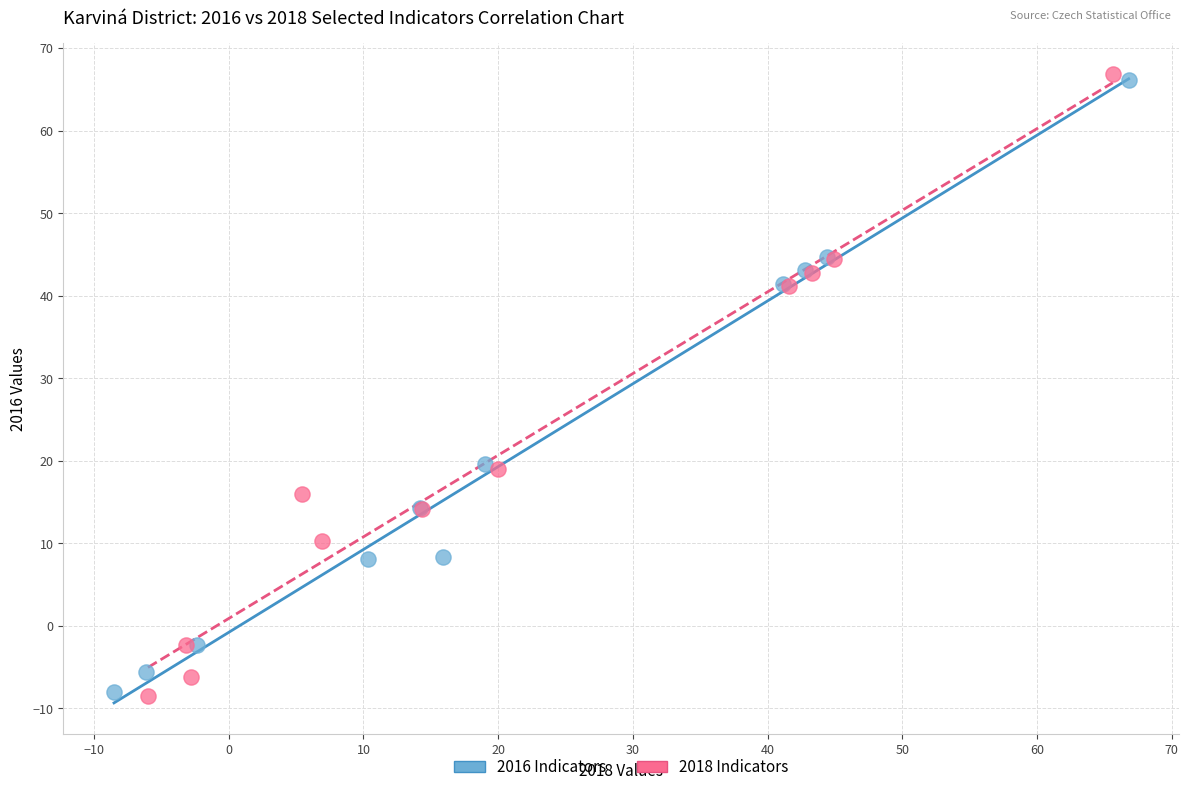

Which series has the largest Y range (max minus min)?

2018 Indicators